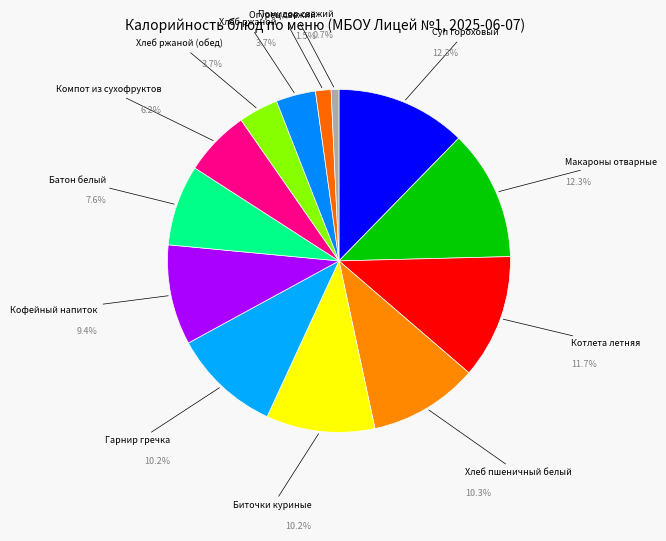

Rank the categories by value from highest to lowest.

Макароны отварные, Суп гороховый, Котлета летняя, Хлеб пшеничный белый, Биточки куриные, Гарнир гречка, Кофейный напиток, Батон белый, Компот из сухофруктов, Хлеб ржаной, Хлеб ржаной (обед), Огурец свежий, Помидор свежий